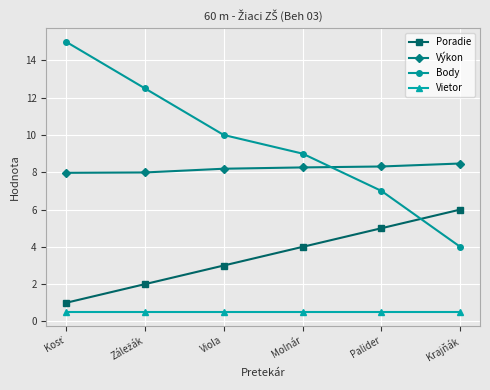

What is the minimum value shown in the chart?

0.5